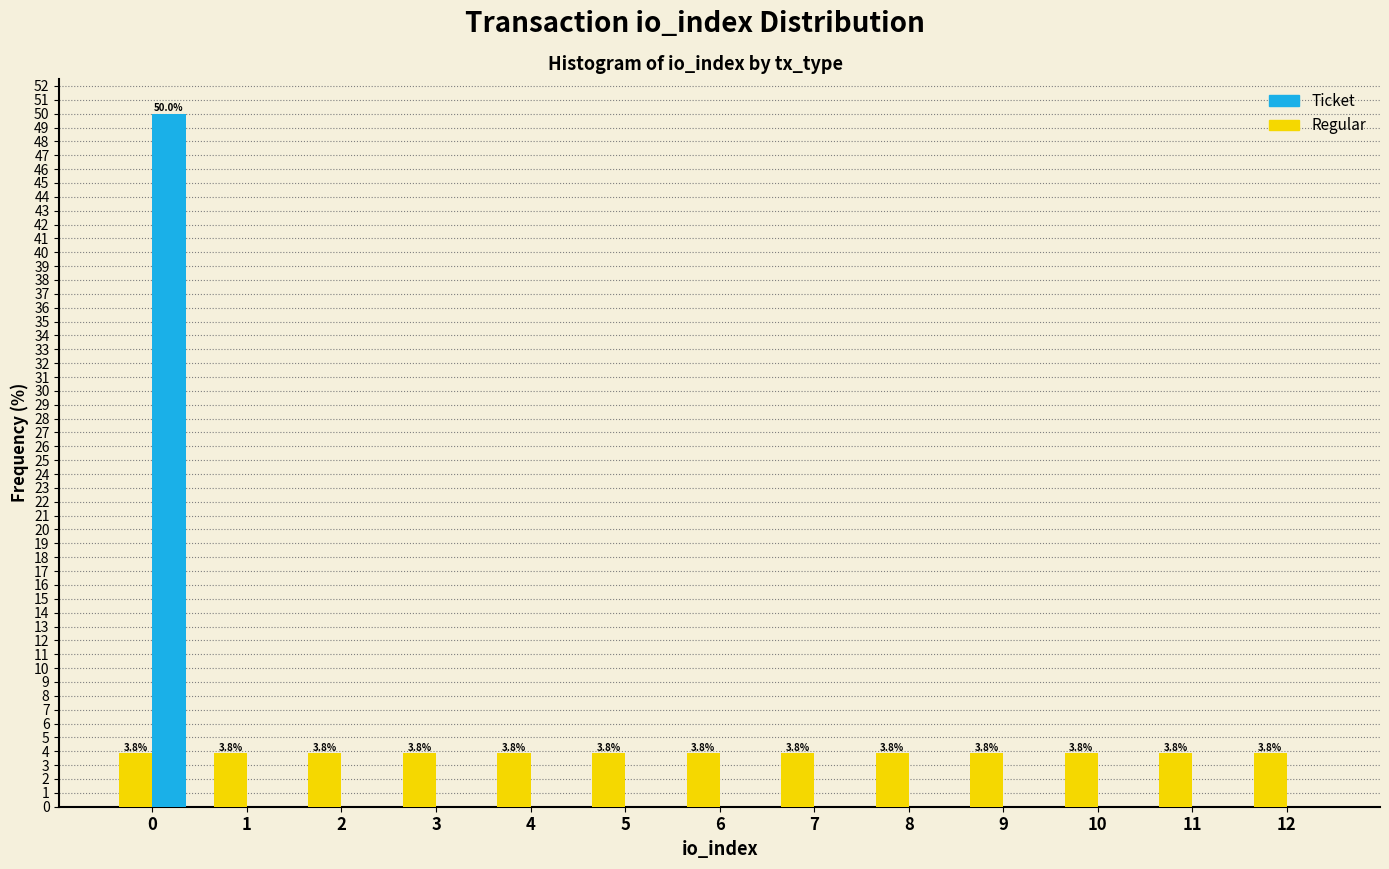

What is the total value across all series at 8?

3.8